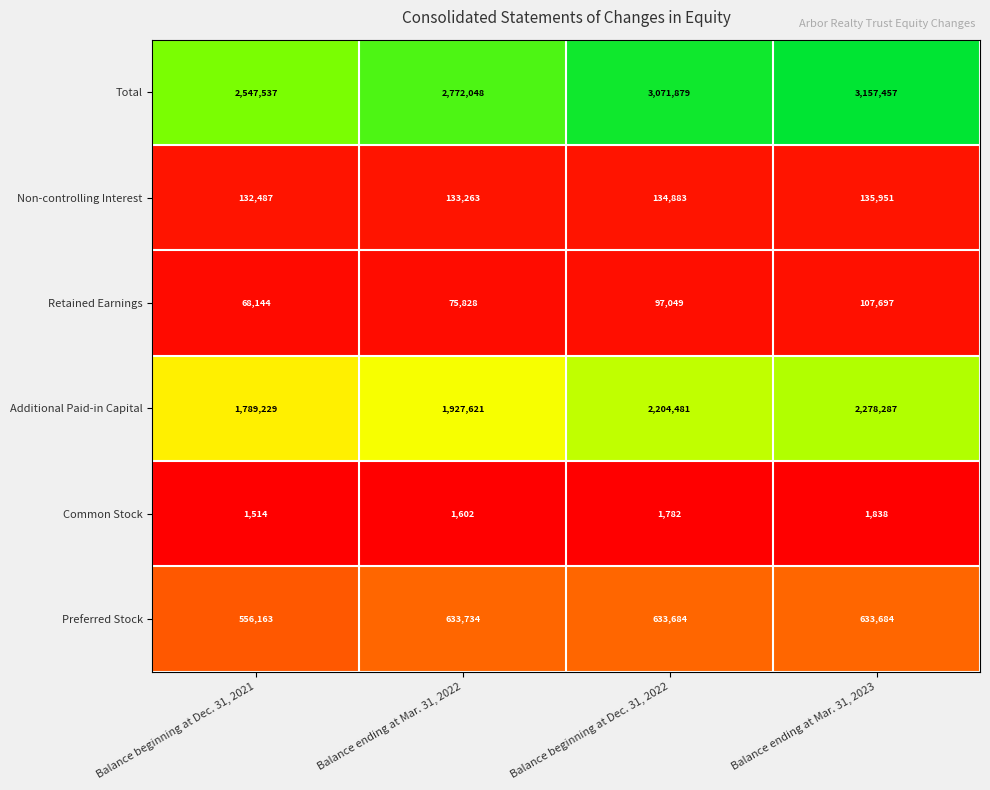

Is it true that Total equals 3157457 at Balance ending at Mar. 31, 2023?

True